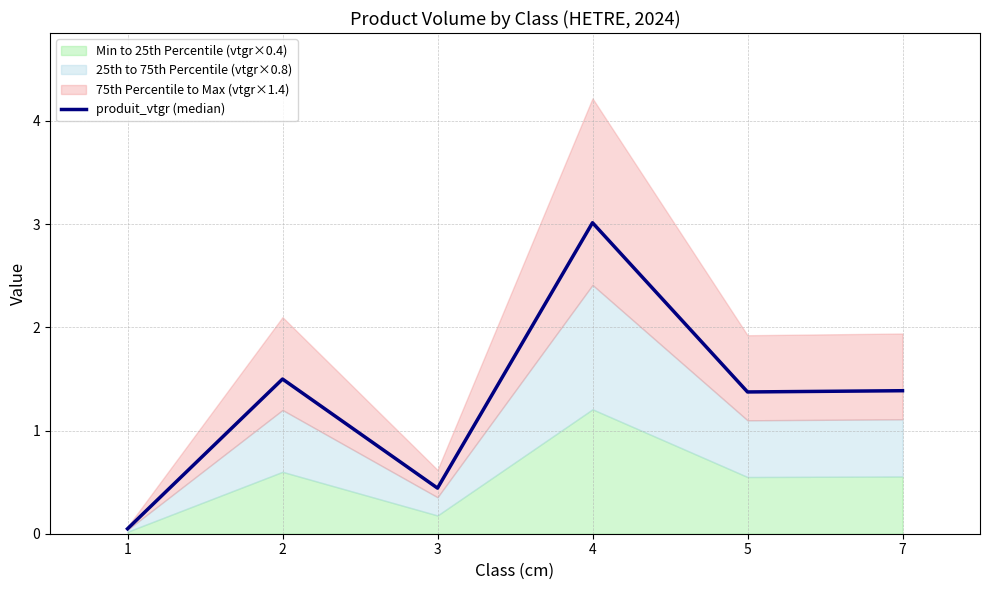

What is the difference between the maximum and second lowest values?

2.6